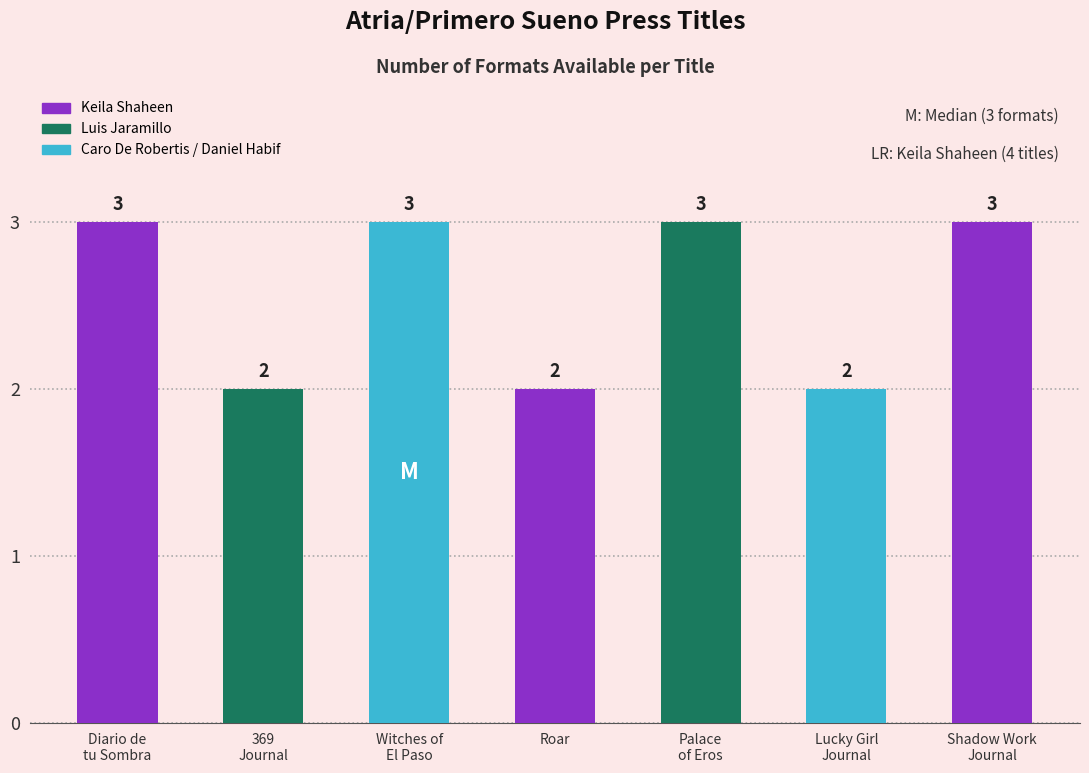

What is the value of the 5th bar from the left?

3